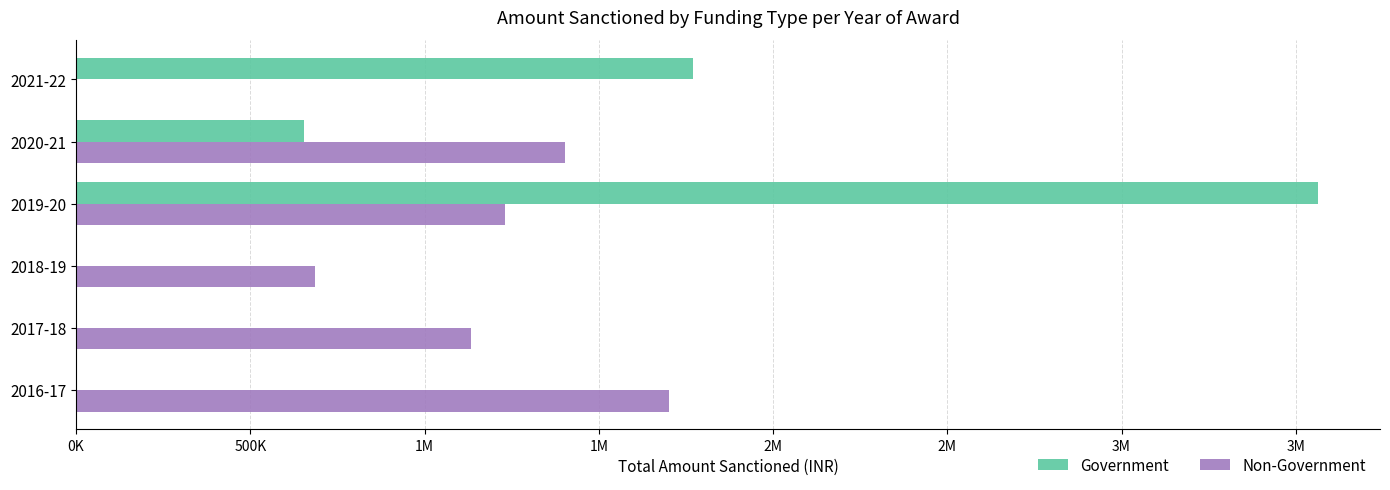

Which series has the largest range (max minus min)?

Government